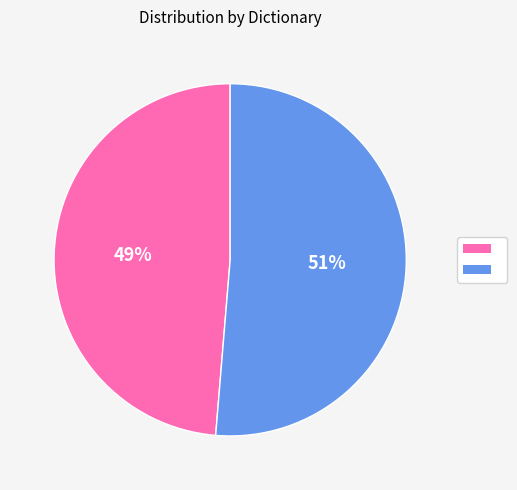

Does any single category account for the majority?

Yes